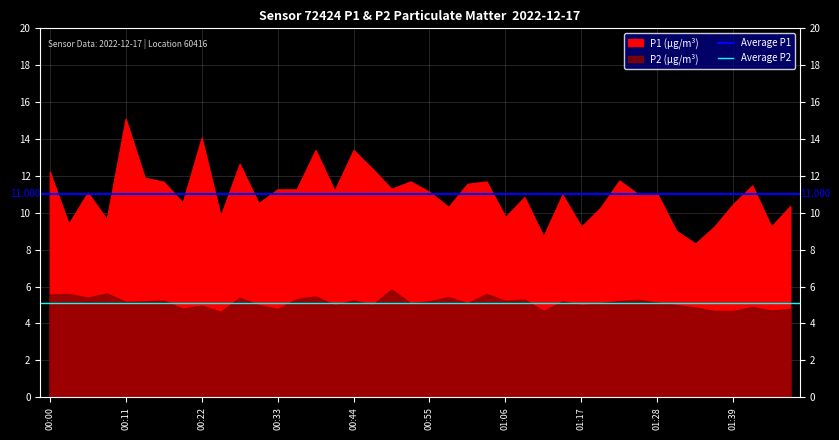

What is the sum of the Average P2 values at 00:00 and 00:11?

10.2